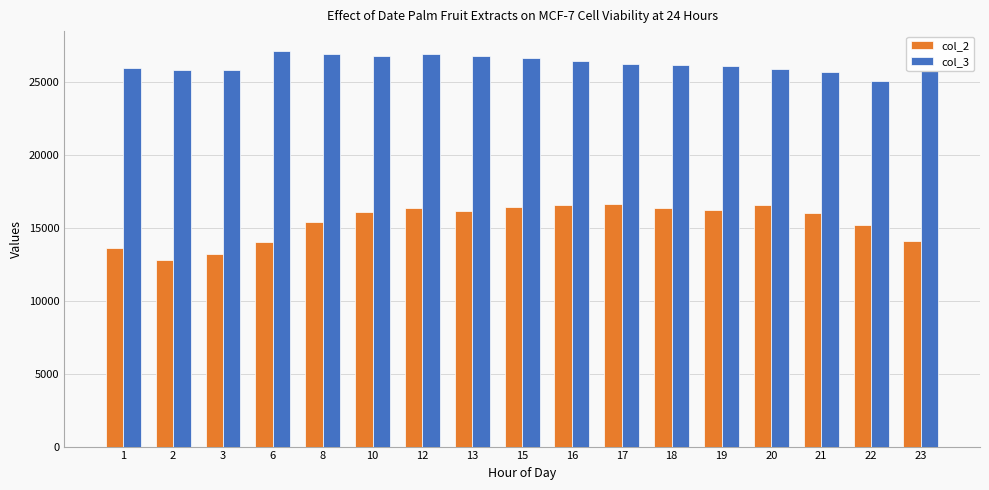

How many values in the col_2 series are below 16055?

8